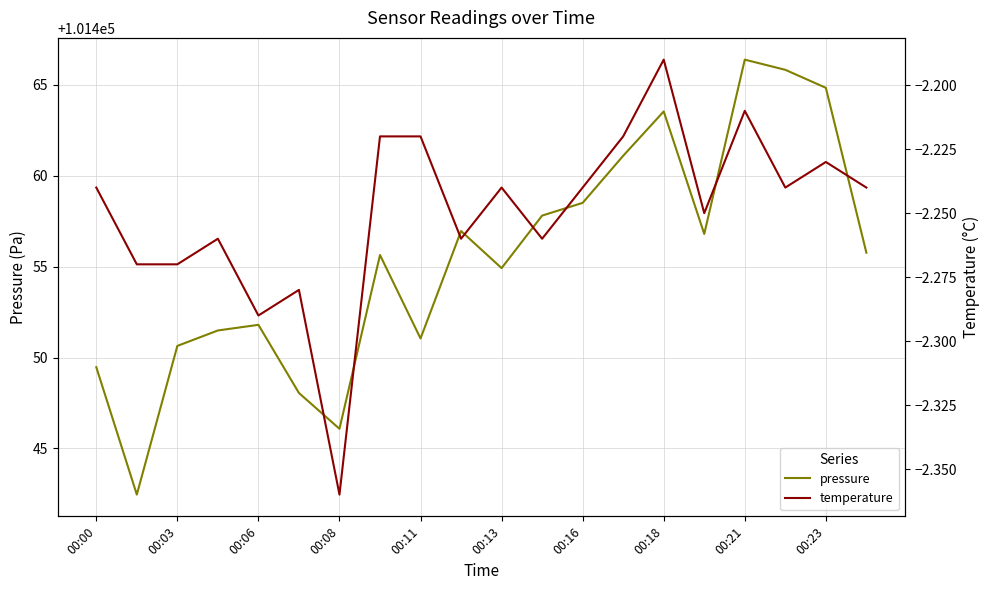

What is the average value of the pressure series?

101455.5